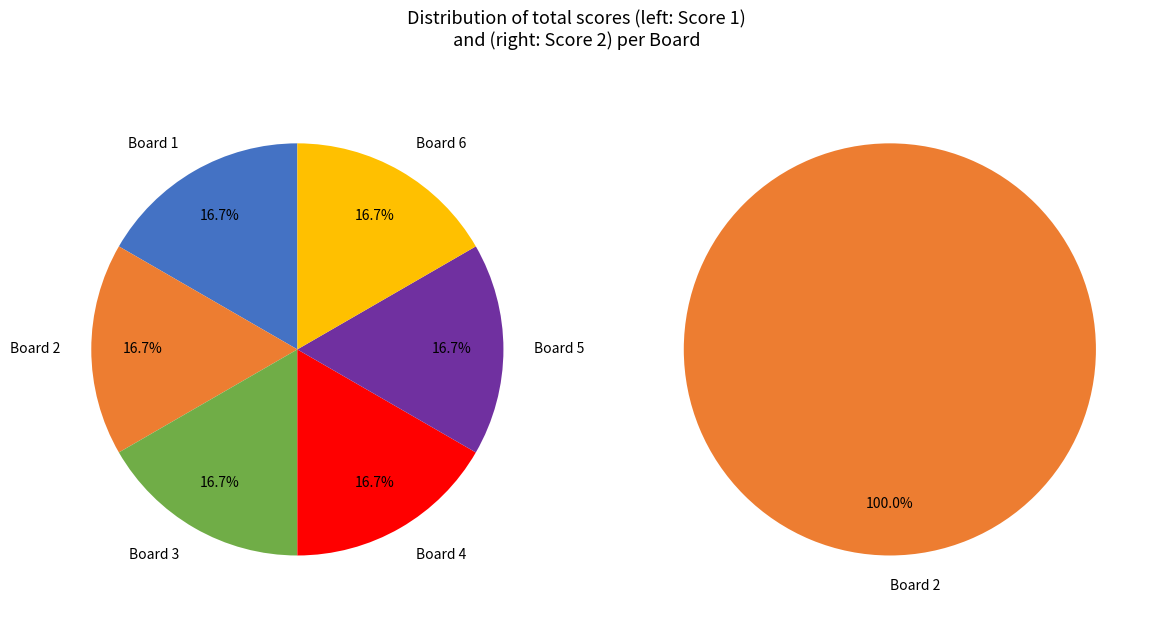

Is it true that Board 2 is 100% of the pie?

True